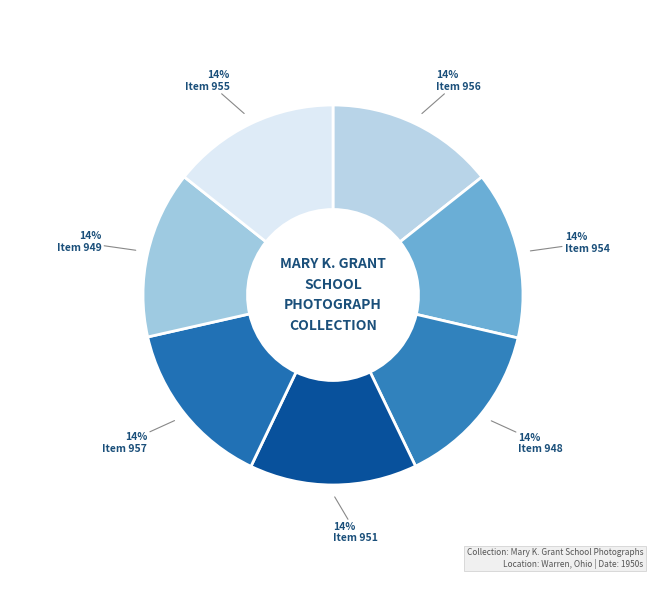

True or false: Item 955 accounts for 14% of the total.

True